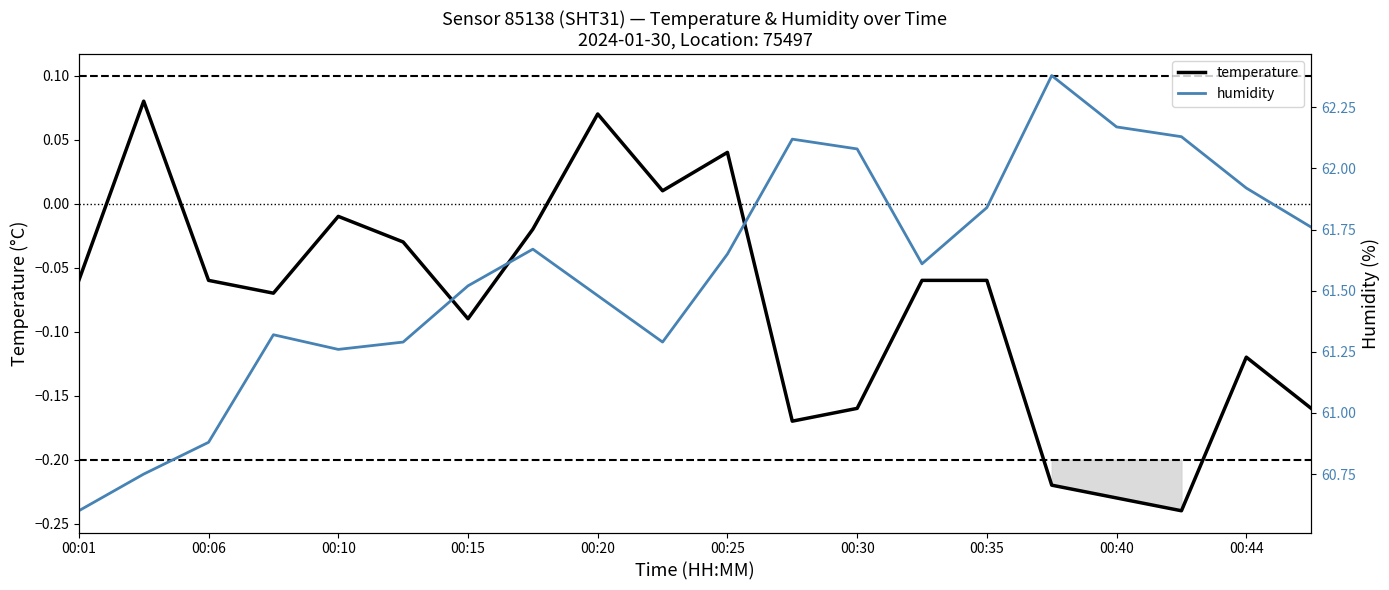

Rank the series by their average value, from lowest to highest.

temperature, humidity